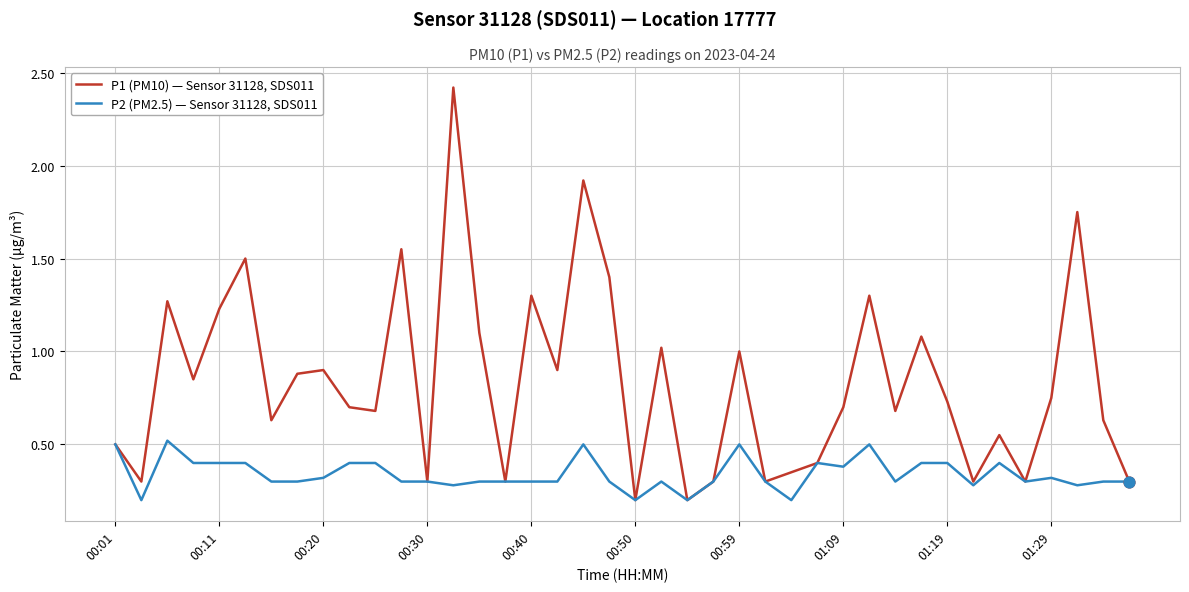

What is the greatest value displayed?

2.4